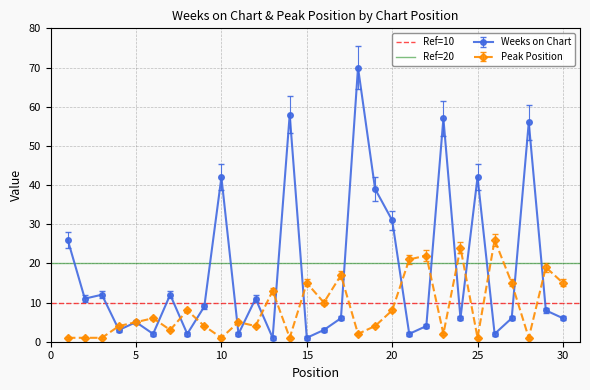

What is the value of the Ref=20 point at the 2nd from the left?

20